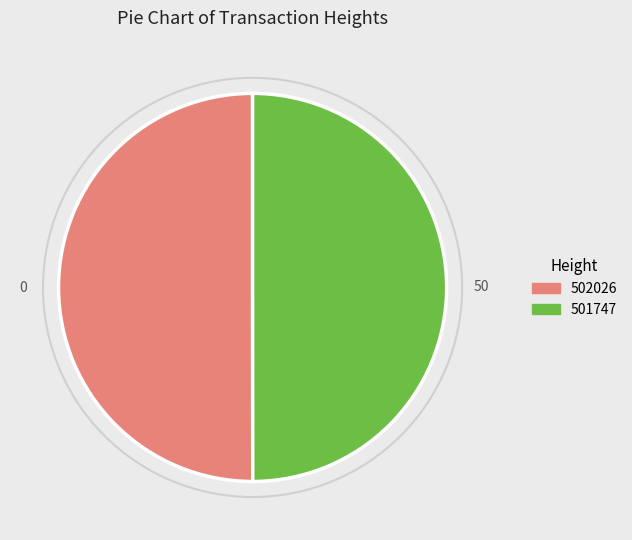

True or false: 502026 accounts for 50% of the total.

True